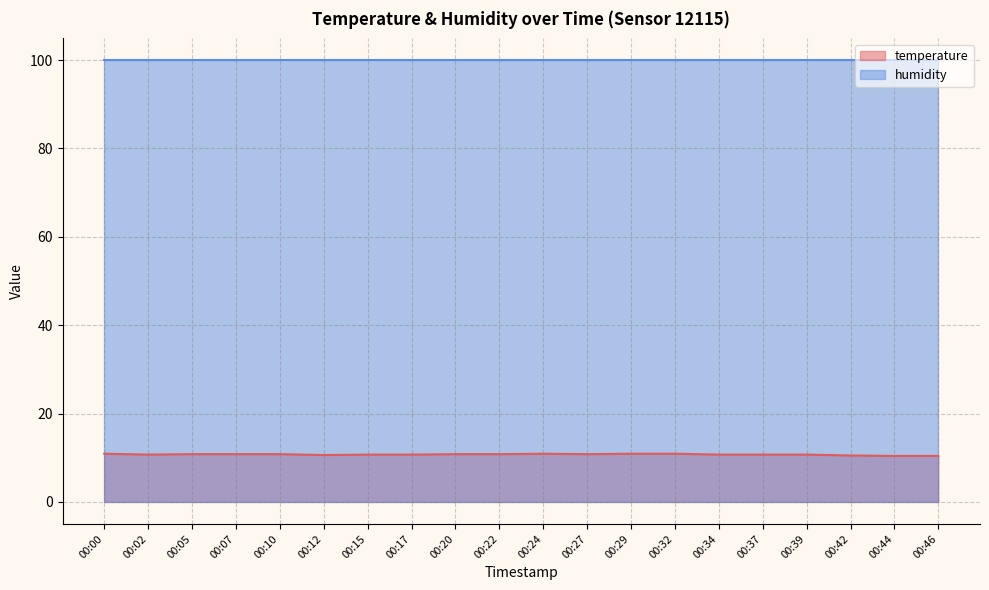

What is the average value?

10.7